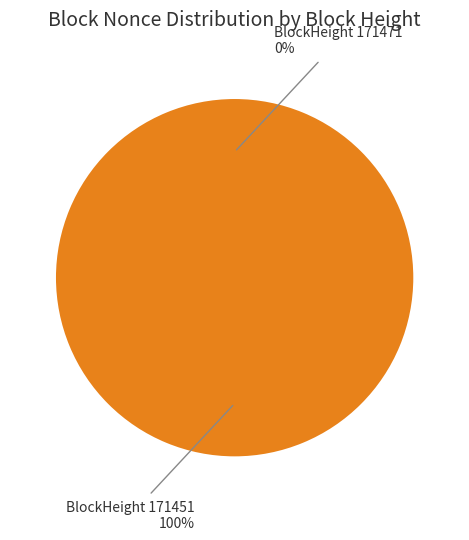

To the nearest percent, what is the difference between the largest and smallest slice percentages?

100%